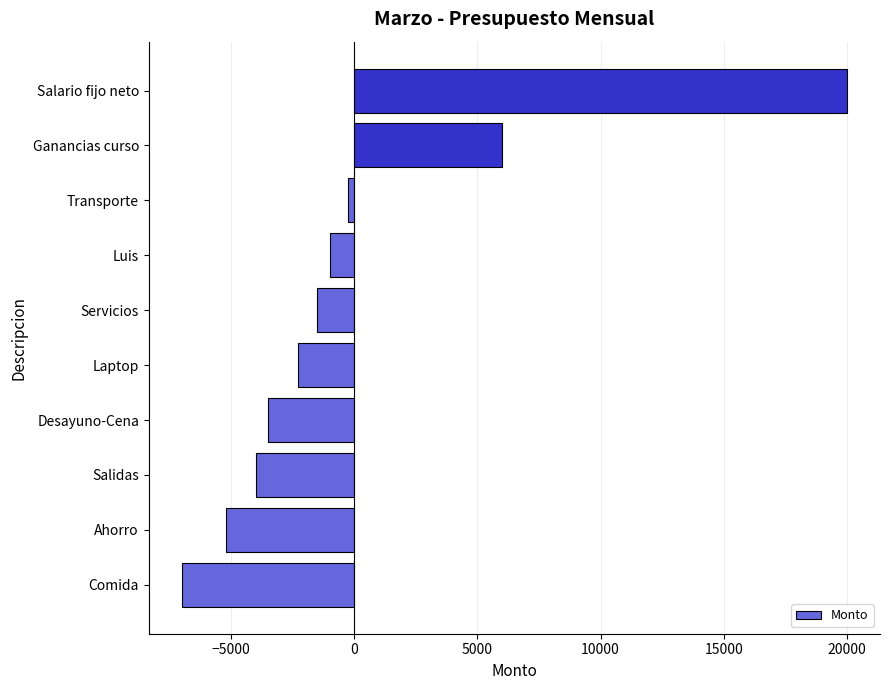

The chart shows a value of -7000 at Comida. True or false?

True